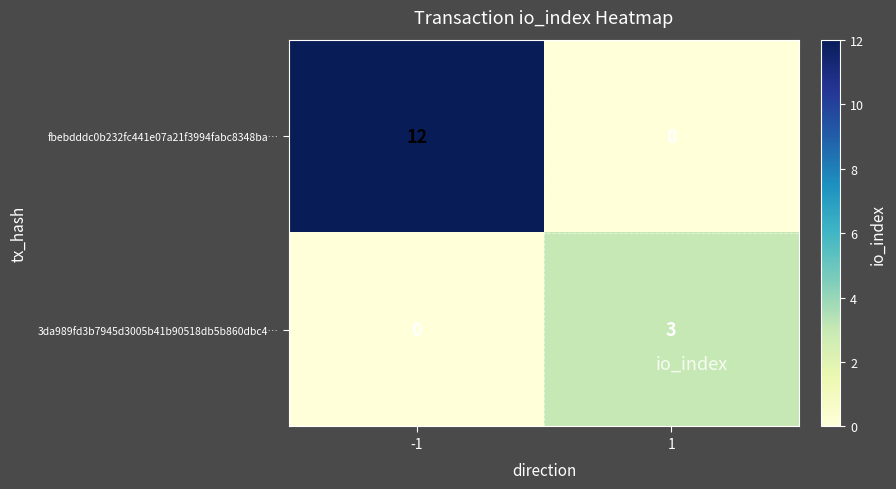

What is the total value across all series at -1?

12